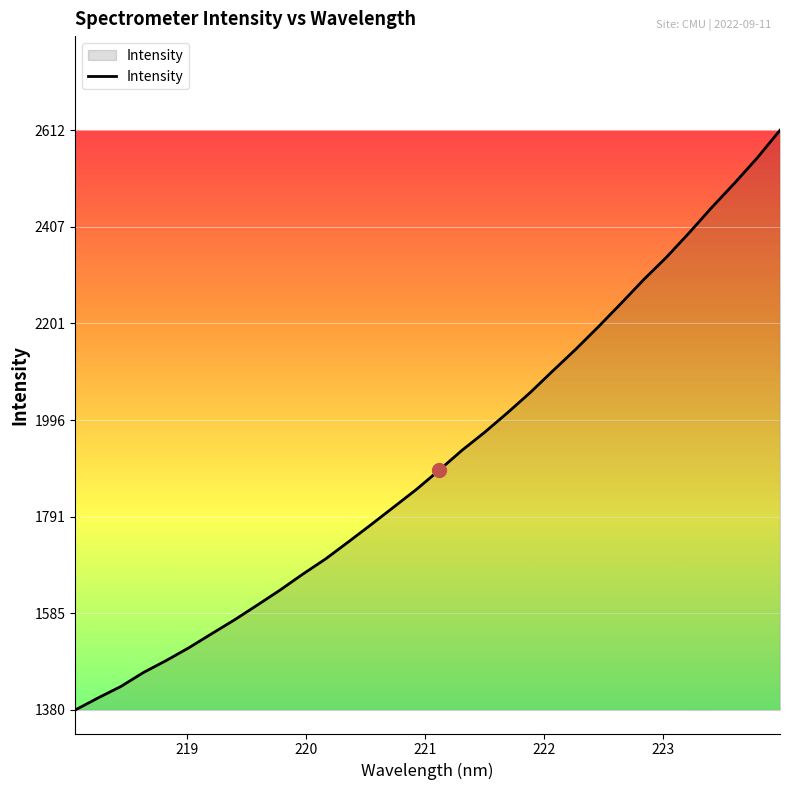

What is the minimum value shown in the chart?

1380.1